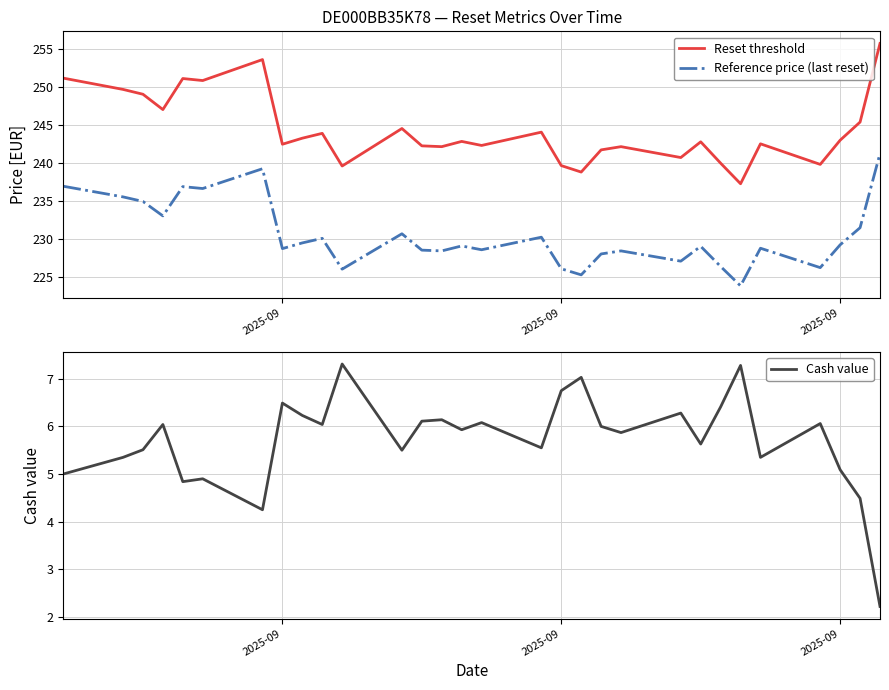

Is the value of Reference price (last reset) at 10 greater than the value of Reset threshold at 26?

No